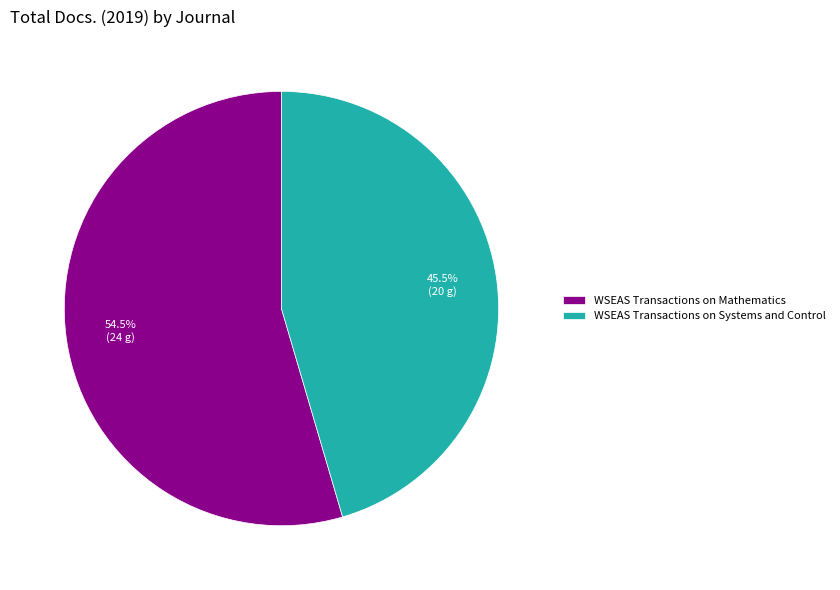

Between WSEAS Transactions on Systems and Control and WSEAS Transactions on Mathematics, which is larger?

WSEAS Transactions on Mathematics